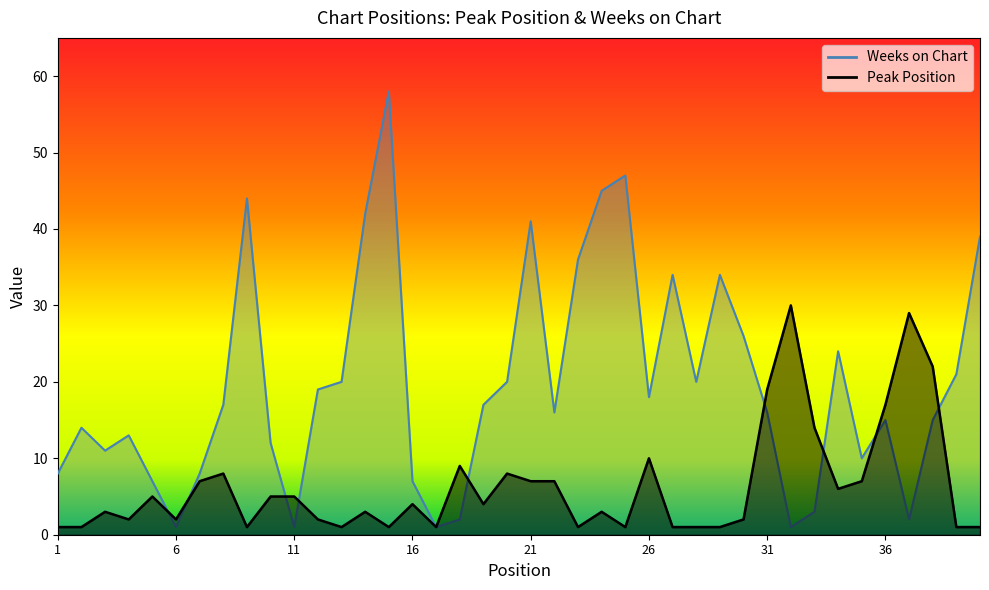

What is the spread (max minus min) of values at 25?

46